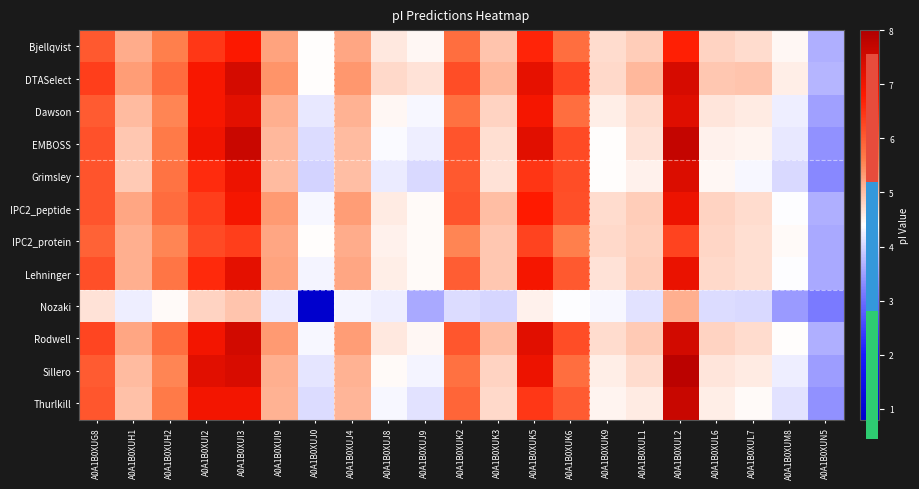

Reading left to right, list all the values displayed in this chart.

Bjellqvist: A0A1B0XUG8=6.1	A0A1B0XUH1=5.2	A0A1B0XUH2=5.6	A0A1B0XUI2=6.4	A0A1B0XUI3=6.8	A0A1B0XUI9=5.3	A0A1B0XUJ0=4.4	A0A1B0XUJ4=5.2	A0A1B0XUJ8=4.6	A0A1B0XUJ9=4.5	A0A1B0XUK2=5.8	A0A1B0XUK3=5.0	A0A1B0XUK5=6.7	A0A1B0XUK6=5.8	A0A1B0XUK9=4.7	A0A1B0XUL1=4.9	A0A1B0XUL2=6.7	A0A1B0XUL6=4.8	A0A1B0XUL7=4.7	A0A1B0XUM8=4.5	A0A1B0XUN5=3.7
DTASelect: A0A1B0XUG8=6.4	A0A1B0XUH1=5.3	A0A1B0XUH2=5.8	A0A1B0XUI2=6.9	A0A1B0XUI3=7.4	A0A1B0XUI9=5.4	A0A1B0XUJ0=4.4	A0A1B0XUJ4=5.4	A0A1B0XUJ8=4.8	A0A1B0XUJ9=4.7	A0A1B0XUK2=6.2	A0A1B0XUK3=5.1	A0A1B0XUK5=7.2	A0A1B0XUK6=6.3	A0A1B0XUK9=4.7	A0A1B0XUL1=5.1	A0A1B0XUL2=7.4	A0A1B0XUL6=4.9	A0A1B0XUL7=4.9	A0A1B0XUM8=4.5	A0A1B0XUN5=3.7
Dawson: A0A1B0XUG8=6.0	A0A1B0XUH1=5.0	A0A1B0XUH2=5.5	A0A1B0XUI2=6.9	A0A1B0XUI3=7.2	A0A1B0XUI9=5.1	A0A1B0XUJ0=4.2	A0A1B0XUJ4=5.1	A0A1B0XUJ8=4.5	A0A1B0XUJ9=4.3	A0A1B0XUK2=5.8	A0A1B0XUK3=4.8	A0A1B0XUK5=7.0	A0A1B0XUK6=5.8	A0A1B0XUK9=4.6	A0A1B0XUL1=4.7	A0A1B0XUL2=7.3	A0A1B0XUL6=4.6	A0A1B0XUL7=4.6	A0A1B0XUM8=4.3	A0A1B0XUN5=3.5
EMBOSS: A0A1B0XUG8=6.1	A0A1B0XUH1=4.9	A0A1B0XUH2=5.7	A0A1B0XUI2=7.0	A0A1B0XUI3=7.6	A0A1B0XUI9=5.1	A0A1B0XUJ0=4.1	A0A1B0XUJ4=5.0	A0A1B0XUJ8=4.4	A0A1B0XUJ9=4.3	A0A1B0XUK2=6.1	A0A1B0XUK3=4.7	A0A1B0XUK5=7.3	A0A1B0XUK6=6.2	A0A1B0XUK9=4.4	A0A1B0XUL1=4.7	A0A1B0XUL2=7.7	A0A1B0XUL6=4.5	A0A1B0XUL7=4.5	A0A1B0XUM8=4.2	A0A1B0XUN5=3.4
Grimsley: A0A1B0XUG8=6.1	A0A1B0XUH1=4.9	A0A1B0XUH2=5.7	A0A1B0XUI2=6.6	A0A1B0XUI3=7.0	A0A1B0XUI9=5.0	A0A1B0XUJ0=4.0	A0A1B0XUJ4=5.0	A0A1B0XUJ8=4.2	A0A1B0XUJ9=4.1	A0A1B0XUK2=6.1	A0A1B0XUK3=4.7	A0A1B0XUK5=6.5	A0A1B0XUK6=6.2	A0A1B0XUK9=4.4	A0A1B0XUL1=4.5	A0A1B0XUL2=7.4	A0A1B0XUL6=4.5	A0A1B0XUL7=4.3	A0A1B0XUM8=4.0	A0A1B0XUN5=3.3
IPC2_peptide: A0A1B0XUG8=6.1	A0A1B0XUH1=5.2	A0A1B0XUH2=5.8	A0A1B0XUI2=6.4	A0A1B0XUI3=6.9	A0A1B0XUI9=5.3	A0A1B0XUJ0=4.3	A0A1B0XUJ4=5.3	A0A1B0XUJ8=4.6	A0A1B0XUJ9=4.4	A0A1B0XUK2=6.1	A0A1B0XUK3=5.0	A0A1B0XUK5=6.8	A0A1B0XUK6=6.2	A0A1B0XUK9=4.7	A0A1B0XUL1=4.9	A0A1B0XUL2=7.1	A0A1B0XUL6=4.8	A0A1B0XUL7=4.7	A0A1B0XUM8=4.4	A0A1B0XUN5=3.6
IPC2_protein: A0A1B0XUG8=5.9	A0A1B0XUH1=5.1	A0A1B0XUH2=5.5	A0A1B0XUI2=6.2	A0A1B0XUI3=6.4	A0A1B0XUI9=5.2	A0A1B0XUJ0=4.4	A0A1B0XUJ4=5.2	A0A1B0XUJ8=4.5	A0A1B0XUJ9=4.4	A0A1B0XUK2=5.5	A0A1B0XUK3=4.9	A0A1B0XUK5=6.3	A0A1B0XUK6=5.6	A0A1B0XUK9=4.8	A0A1B0XUL1=4.8	A0A1B0XUL2=6.3	A0A1B0XUL6=4.8	A0A1B0XUL7=4.7	A0A1B0XUM8=4.4	A0A1B0XUN5=3.6
Lehninger: A0A1B0XUG8=6.2	A0A1B0XUH1=5.1	A0A1B0XUH2=5.7	A0A1B0XUI2=6.6	A0A1B0XUI3=7.2	A0A1B0XUI9=5.3	A0A1B0XUJ0=4.3	A0A1B0XUJ4=5.2	A0A1B0XUJ8=4.6	A0A1B0XUJ9=4.4	A0A1B0XUK2=6.0	A0A1B0XUK3=4.9	A0A1B0XUK5=7.0	A0A1B0XUK6=6.1	A0A1B0XUK9=4.7	A0A1B0XUL1=4.9	A0A1B0XUL2=7.1	A0A1B0XUL6=4.7	A0A1B0XUL7=4.7	A0A1B0XUM8=4.4	A0A1B0XUN5=3.6
Nozaki: A0A1B0XUG8=4.7	A0A1B0XUH1=4.2	A0A1B0XUH2=4.4	A0A1B0XUI2=4.8	A0A1B0XUI3=5.0	A0A1B0XUI9=4.2	A0A1B0XUJ0=0.8	A0A1B0XUJ4=4.3	A0A1B0XUJ8=4.3	A0A1B0XUJ9=3.6	A0A1B0XUK2=4.1	A0A1B0XUK3=4.0	A0A1B0XUK5=4.5	A0A1B0XUK6=4.4	A0A1B0XUK9=4.3	A0A1B0XUL1=4.1	A0A1B0XUL2=5.2	A0A1B0XUL6=4.1	A0A1B0XUL7=4.0	A0A1B0XUM8=3.5	A0A1B0XUN5=3.1
Rodwell: A0A1B0XUG8=6.3	A0A1B0XUH1=5.2	A0A1B0XUH2=5.8	A0A1B0XUI2=7.0	A0A1B0XUI3=7.5	A0A1B0XUI9=5.3	A0A1B0XUJ0=4.3	A0A1B0XUJ4=5.3	A0A1B0XUJ8=4.6	A0A1B0XUJ9=4.5	A0A1B0XUK2=6.1	A0A1B0XUK3=5.0	A0A1B0XUK5=7.3	A0A1B0XUK6=6.2	A0A1B0XUK9=4.7	A0A1B0XUL1=4.9	A0A1B0XUL2=7.5	A0A1B0XUL6=4.8	A0A1B0XUL7=4.7	A0A1B0XUM8=4.4	A0A1B0XUN5=3.7
Sillero: A0A1B0XUG8=6.0	A0A1B0XUH1=5.0	A0A1B0XUH2=5.5	A0A1B0XUI2=7.3	A0A1B0XUI3=7.4	A0A1B0XUI9=5.1	A0A1B0XUJ0=4.2	A0A1B0XUJ4=5.1	A0A1B0XUJ8=4.4	A0A1B0XUJ9=4.3	A0A1B0XUK2=5.8	A0A1B0XUK3=4.8	A0A1B0XUK5=7.1	A0A1B0XUK6=5.8	A0A1B0XUK9=4.6	A0A1B0XUL1=4.7	A0A1B0XUL2=7.8	A0A1B0XUL6=4.6	A0A1B0XUL7=4.6	A0A1B0XUM8=4.3	A0A1B0XUN5=3.5
Thurlkill: A0A1B0XUG8=6.1	A0A1B0XUH1=5.0	A0A1B0XUH2=5.7	A0A1B0XUI2=7.0	A0A1B0XUI3=7.0	A0A1B0XUI9=5.1	A0A1B0XUJ0=4.1	A0A1B0XUJ4=5.1	A0A1B0XUJ8=4.3	A0A1B0XUJ9=4.1	A0A1B0XUK2=5.9	A0A1B0XUK3=4.7	A0A1B0XUK5=6.5	A0A1B0XUK6=6.0	A0A1B0XUK9=4.5	A0A1B0XUL1=4.6	A0A1B0XUL2=7.6	A0A1B0XUL6=4.5	A0A1B0XUL7=4.4	A0A1B0XUM8=4.1	A0A1B0XUN5=3.4